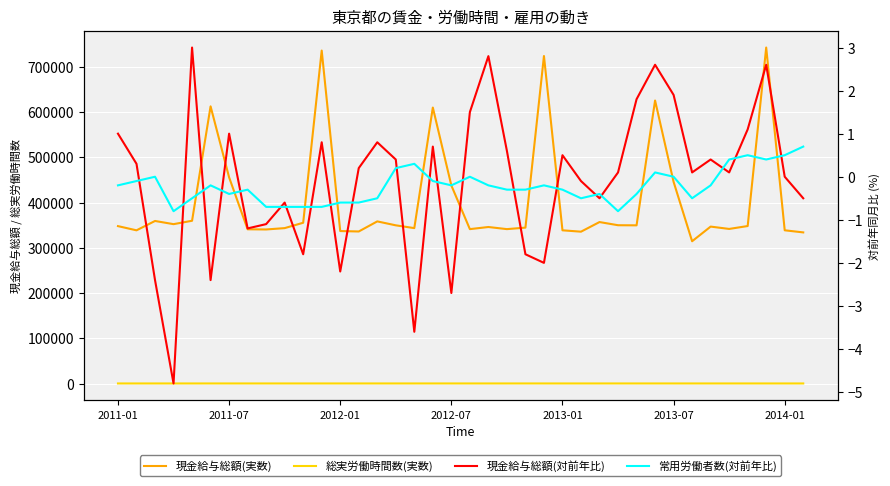

Is it true that 現金給与総額(実数) equals 333962.0 at 37?

True